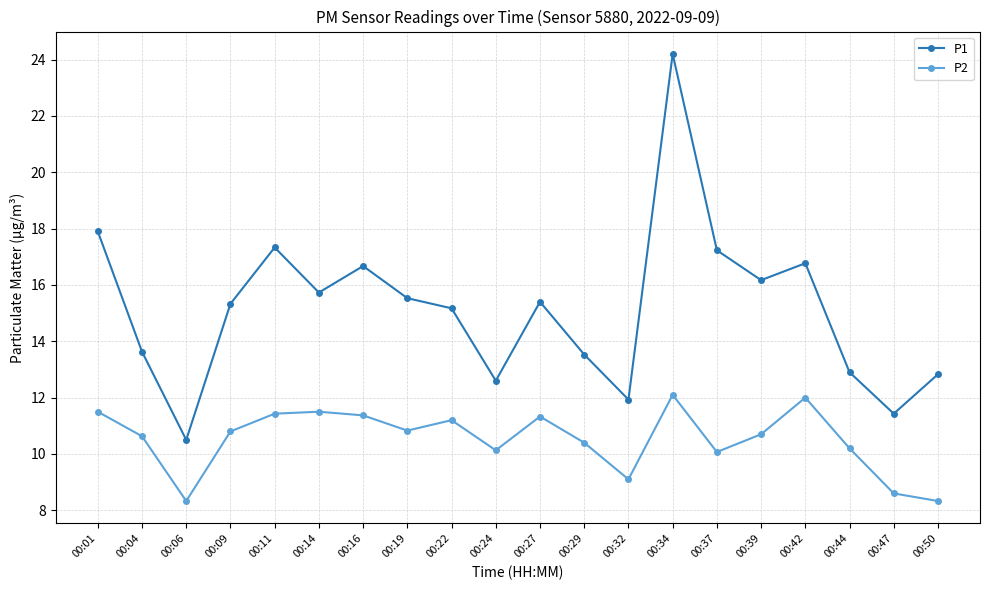

True or false: P1 and P2 intersect in this chart.

False